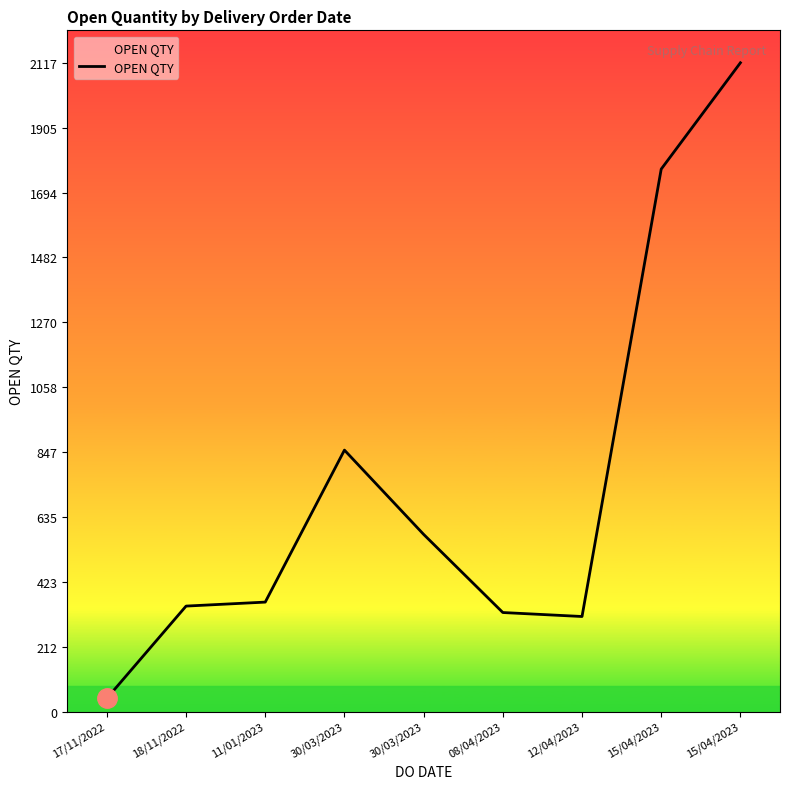

Between 30/03/2023 and 30/03/2023, which is larger?

30/03/2023